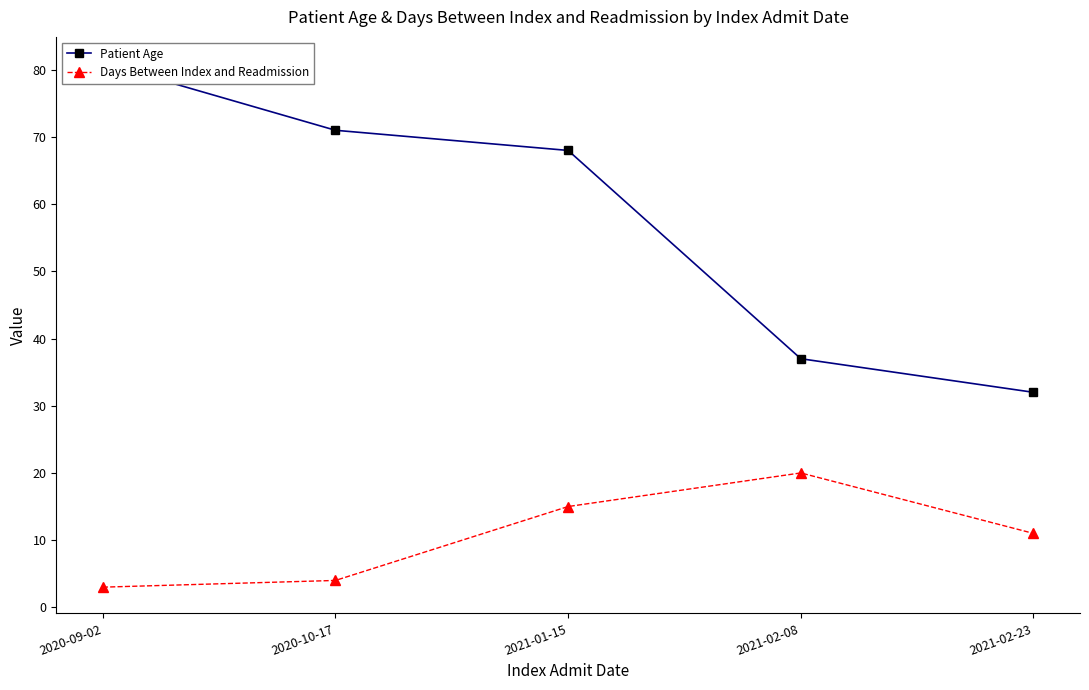

True or false: Patient Age has more than 1 interior local peaks.

False